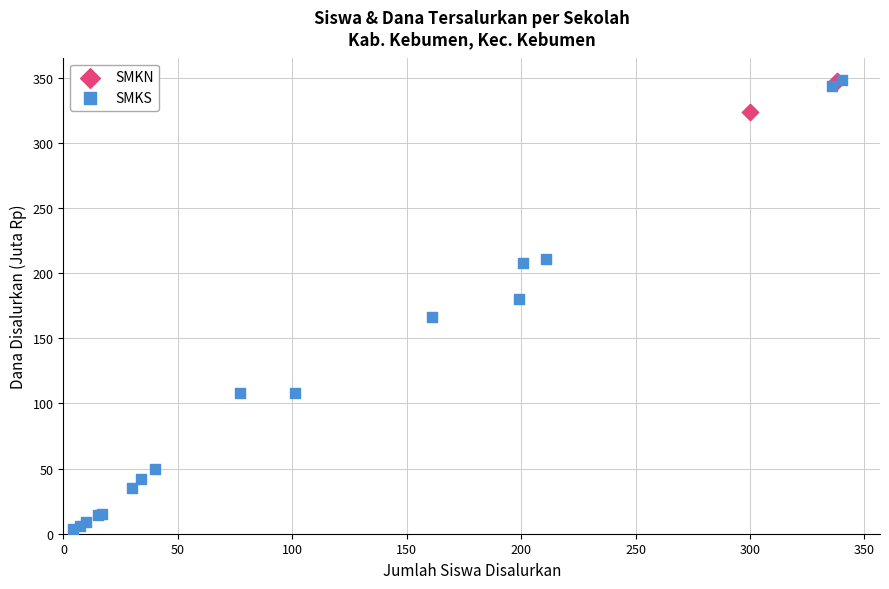

What are all the series names shown in the legend?

SMKN, SMKS